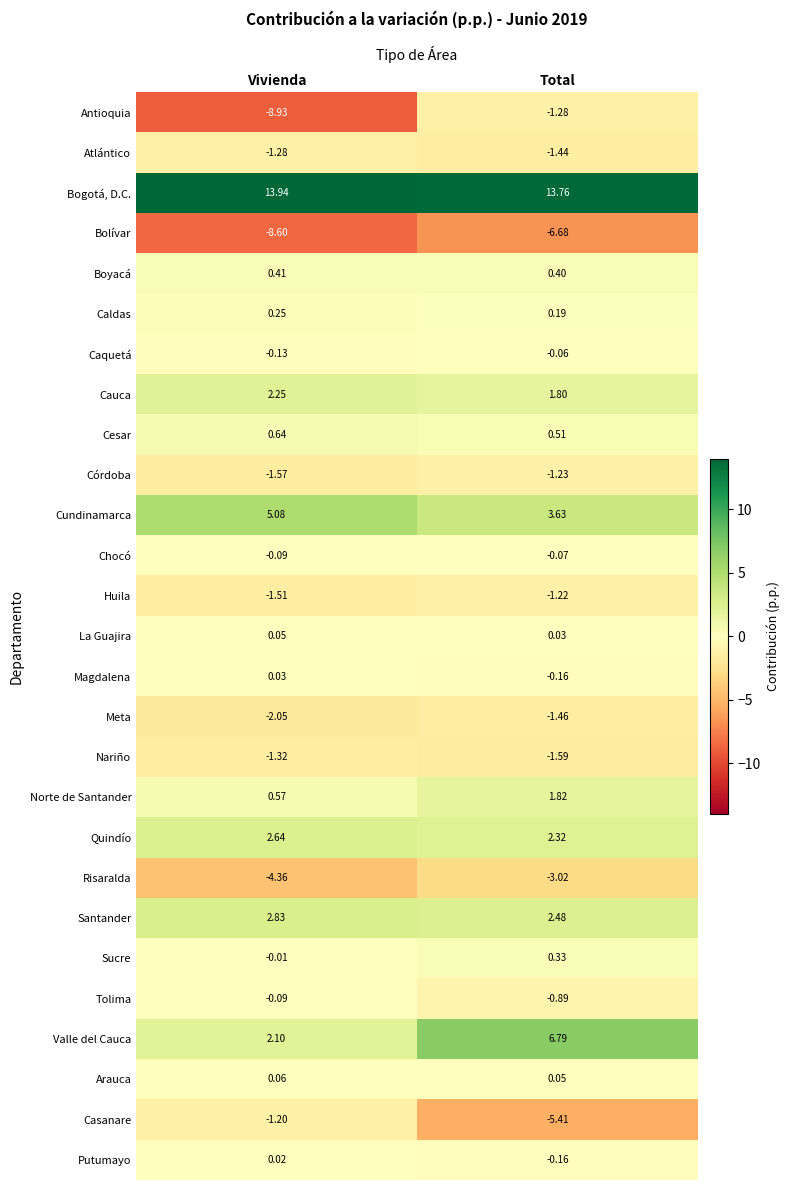

Which category has the lowest value in the Cundinamarca series?

Total